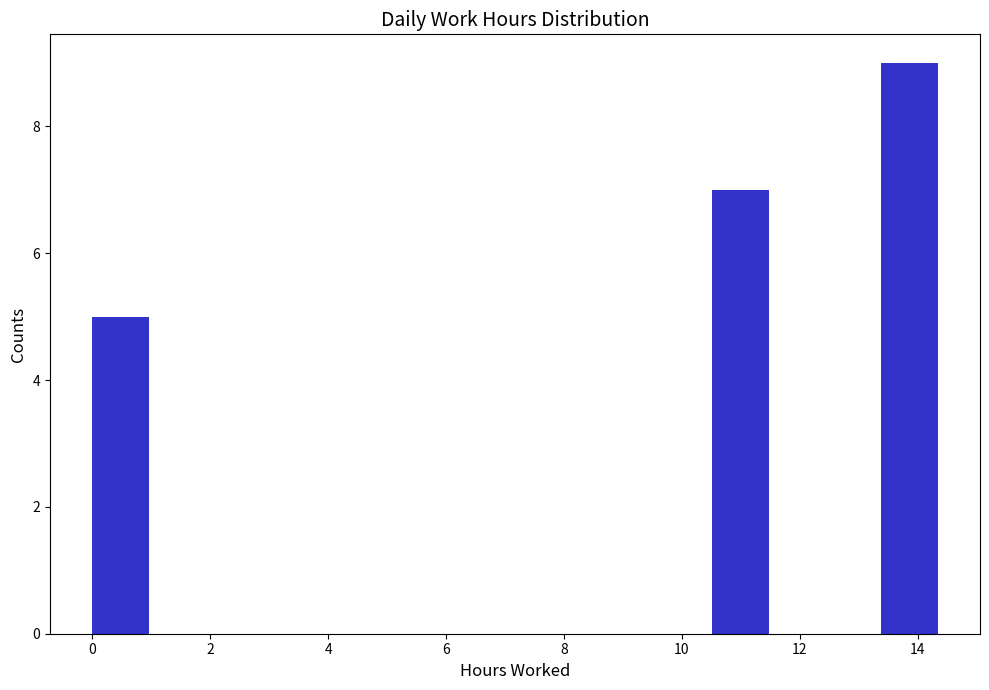

Reading left to right, list every bar in this chart as the range it spans on the x-axis followed by its height. Neither the bar edges nor the heights are printed on the chart, so give them approximately, as read against the axes.

0.0 to 1.0: 5
1.0 to 2.0: 0
2.0 to 2.8: 0
2.8 to 3.8: 0
3.8 to 4.8: 0
4.8 to 5.8: 0
5.8 to 6.6: 0
6.6 to 7.6: 0
7.6 to 8.6: 0
8.6 to 9.6: 0
9.6 to 10.6: 0
10.6 to 11.4: 7
11.4 to 12.4: 0
12.4 to 13.4: 0
13.4 to 14.4: 9